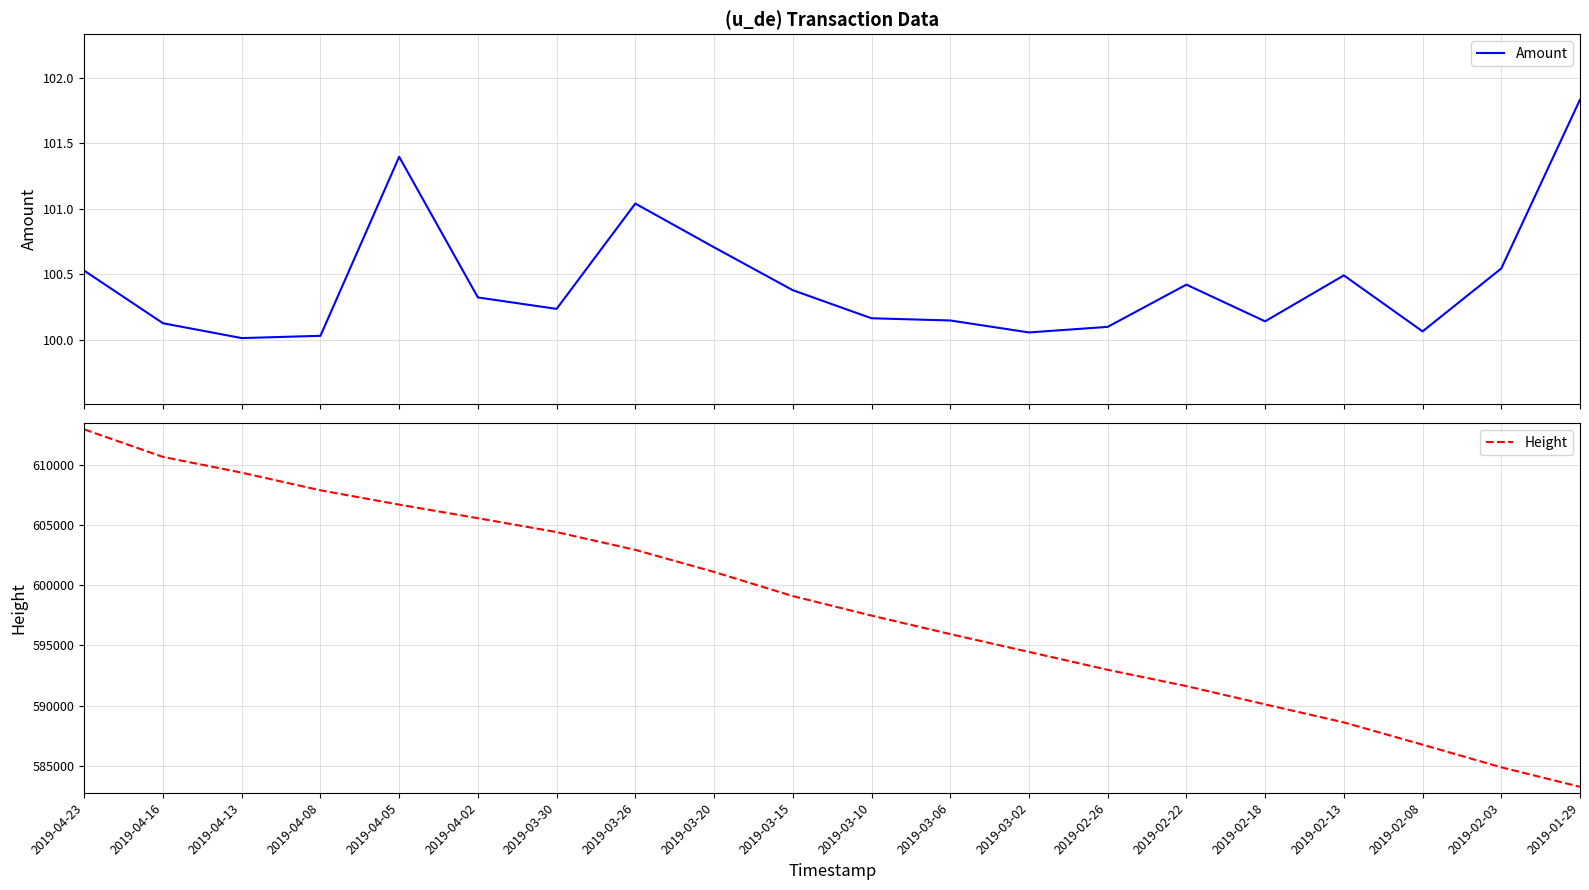

Reading left to right, what are all the values shown in this chart?

Amount: 100.5	100.1	100.0	100.0	101.4	100.3	100.2	101.0	100.7	100.4	100.2	100.1	100.1	100.1	100.4	100.1	100.5	100.1	100.5	101.8
Height: 612999.0	610708.0	609397.0	607927.0	606734.0	605603.0	604447.0	602964.0	601128.0	599115.0	597490.0	595950.0	594463.0	592974.0	591616.0	590093.0	588592.0	586735.0	584851.0	583225.0